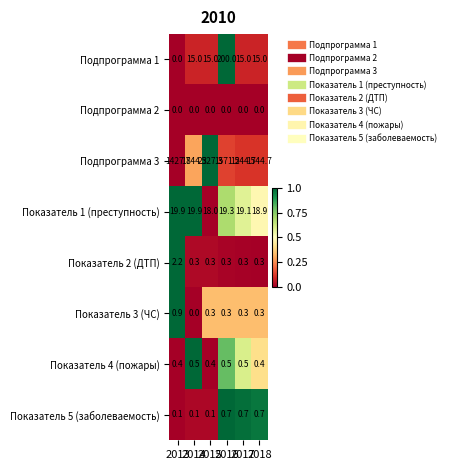

How many Показатель 2 (ДТП) values are between 0 and 1?

5